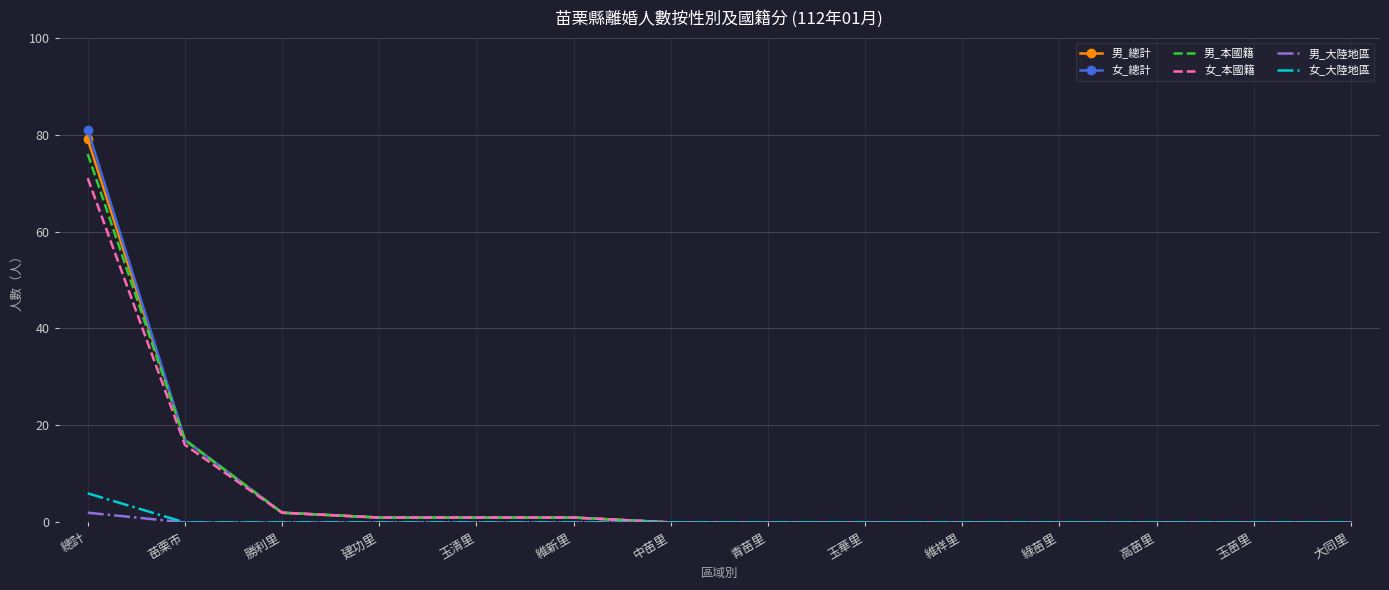

What is the sum of all 男_本國籍 values?

98